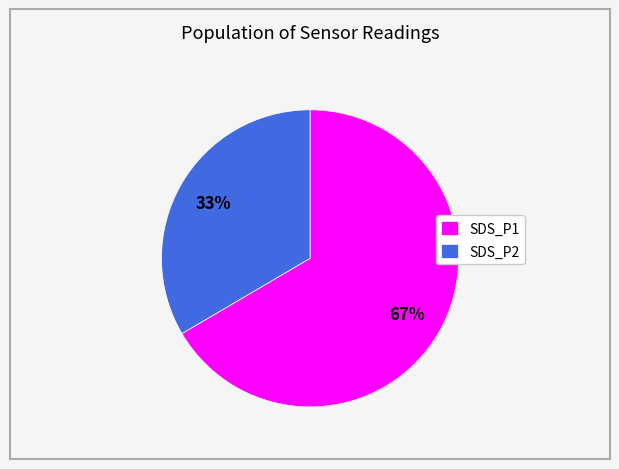

Do SDS_P2 and SDS_P1 together represent more than half of the pie?

Yes